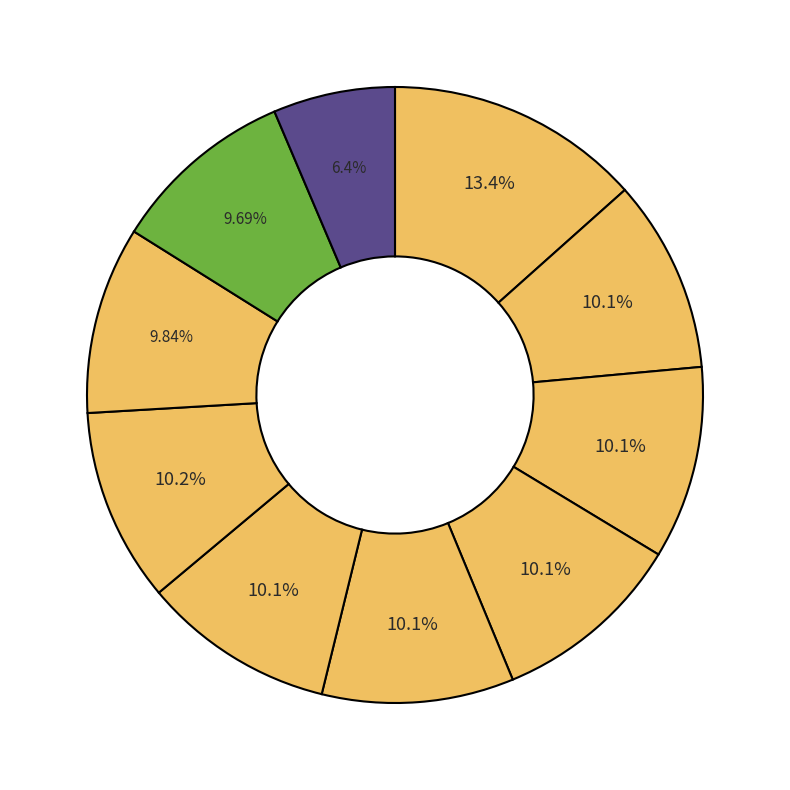

Count the number of slices in the pie.

10